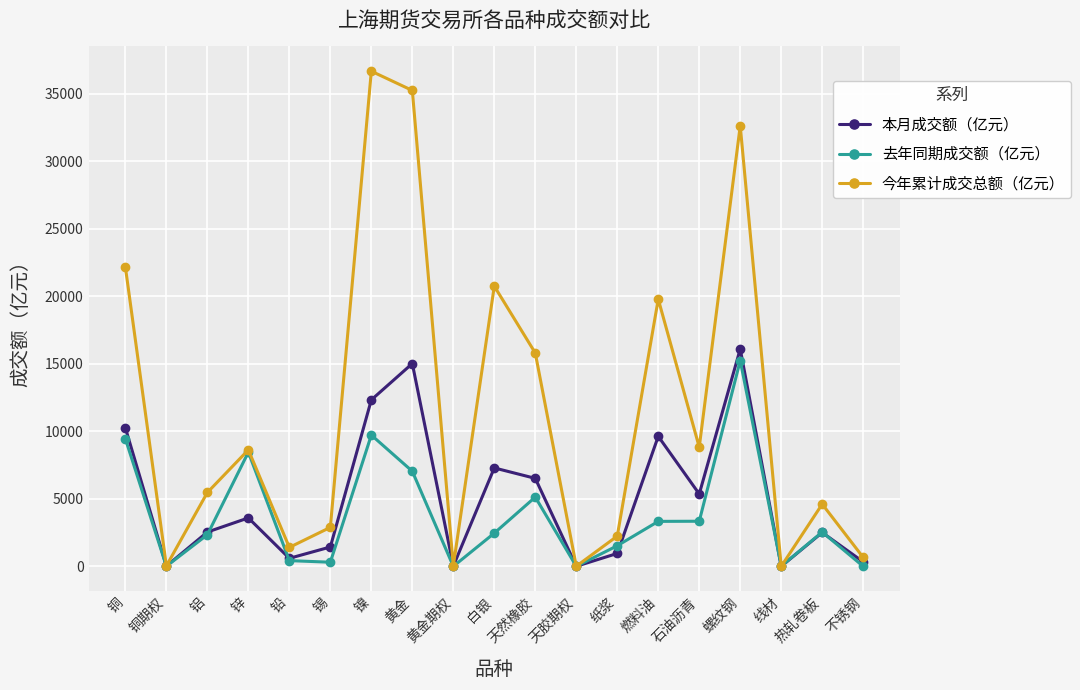

What is the greatest value displayed?

36669.2